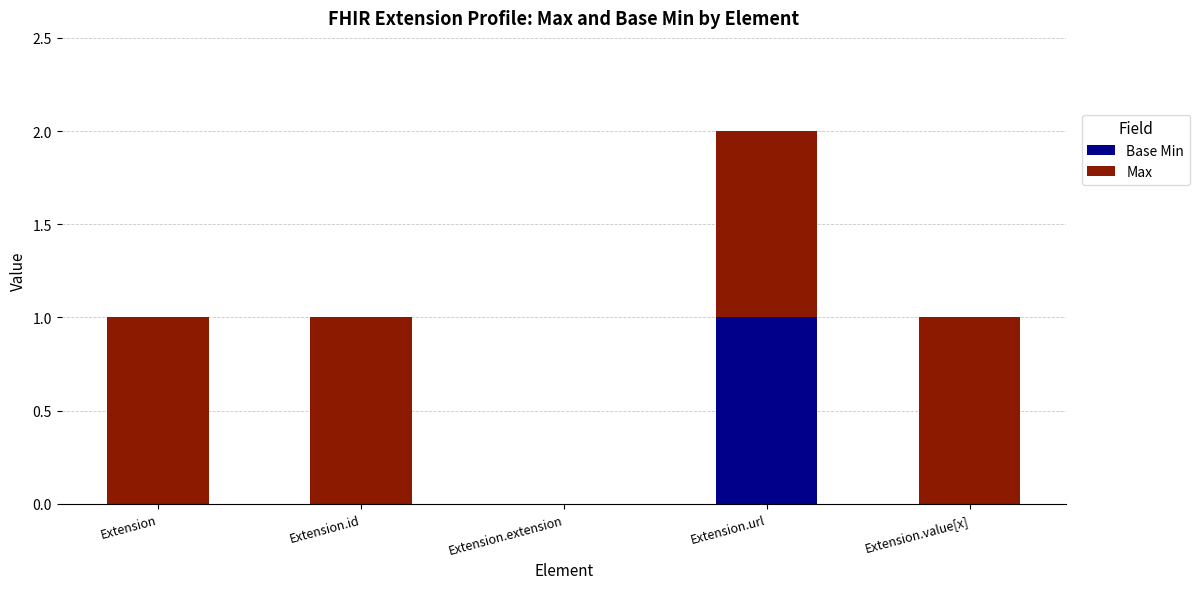

The value of Base Min at Extension.id is -1. True or false?

False